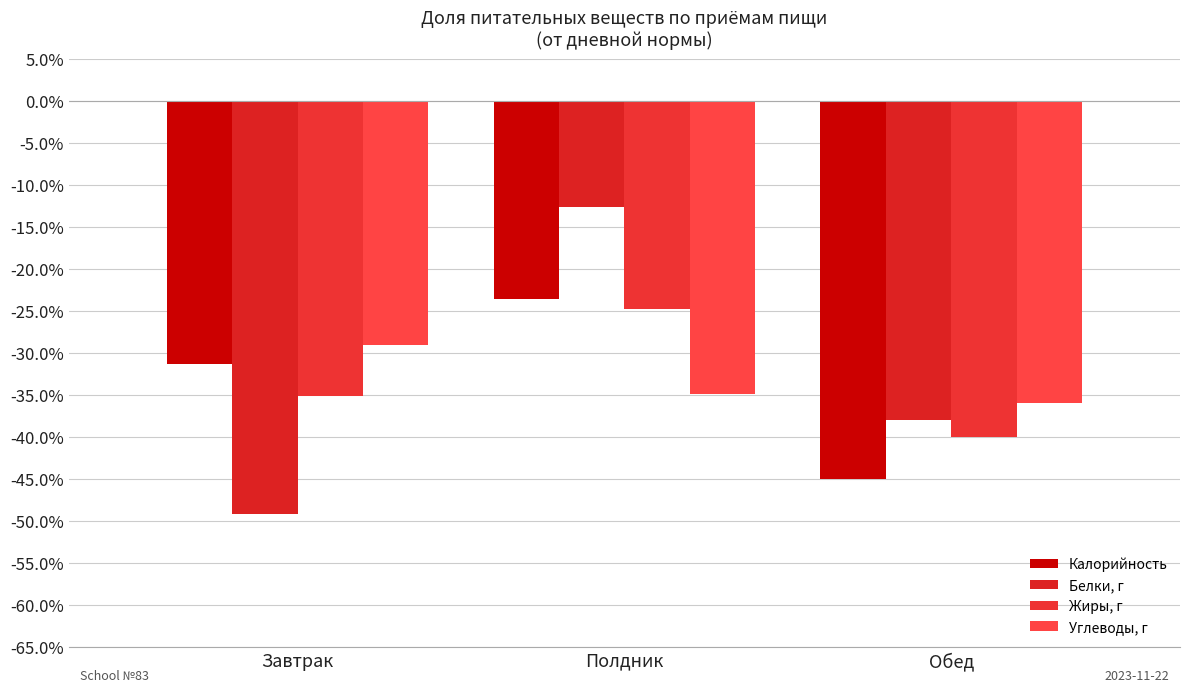

What is the minimum value for Белки, г?

-0.5